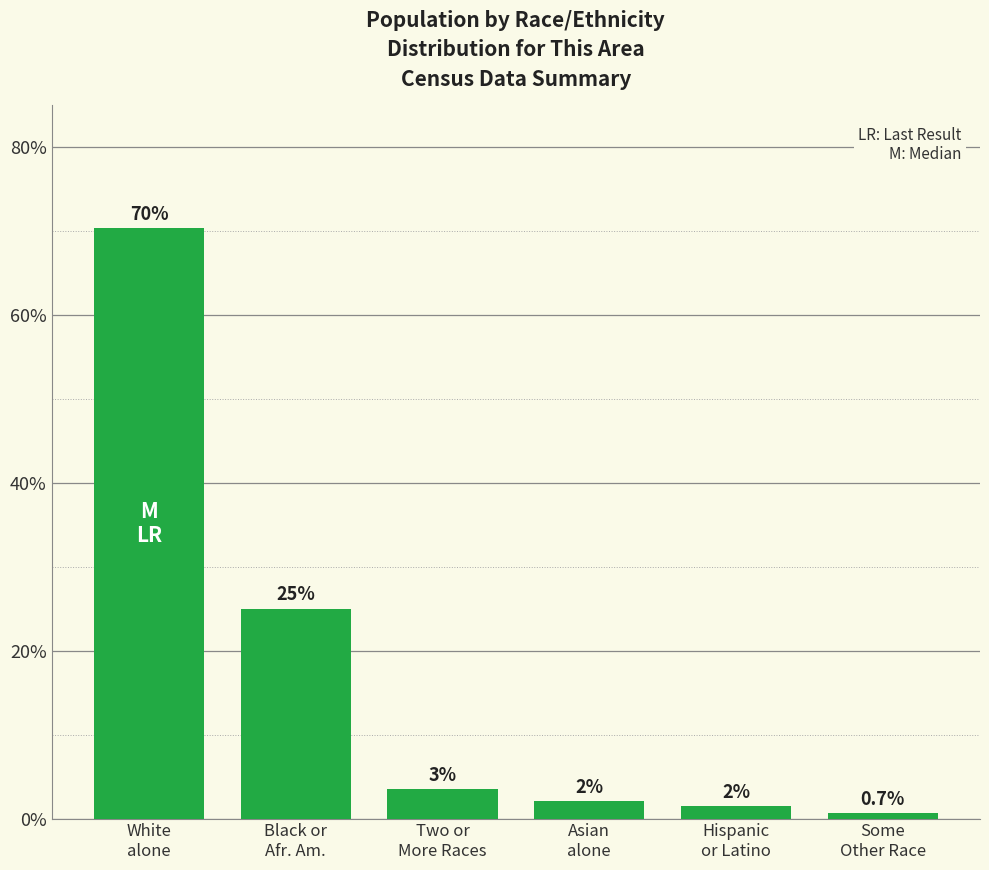

What is the ratio of the value at White
alone to the value at Hispanic
or Latino?

46.5